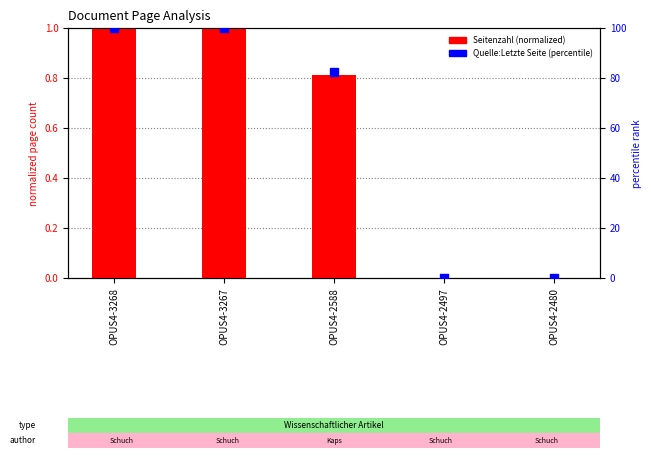

At which category is the sum across all series the highest?

OPUS4-3268